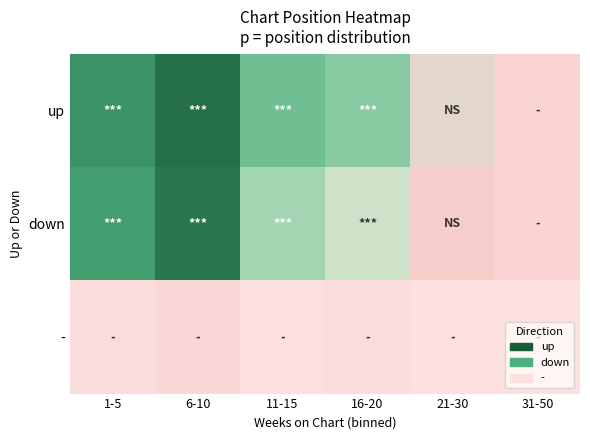

Which label corresponds to the largest value in the chart?

6-10